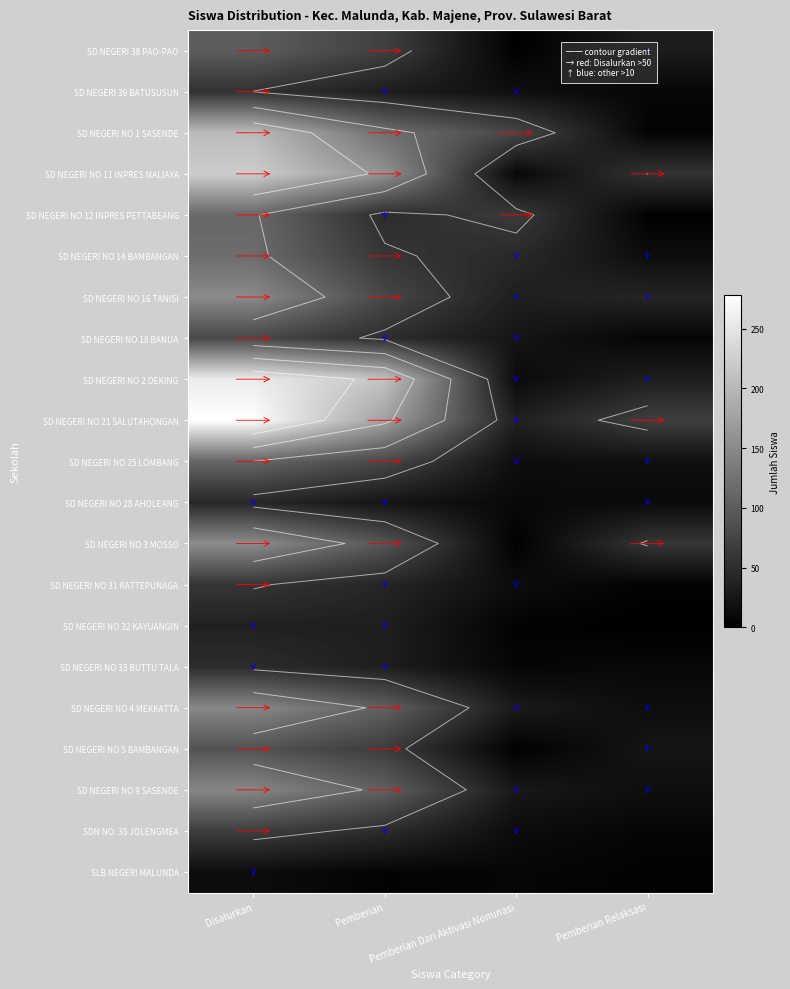

What is the difference between the SD NEGERI NO 4 MEKKATTA values at Pemberian and Pemberian Dari Aktivasi Nominasi?

77